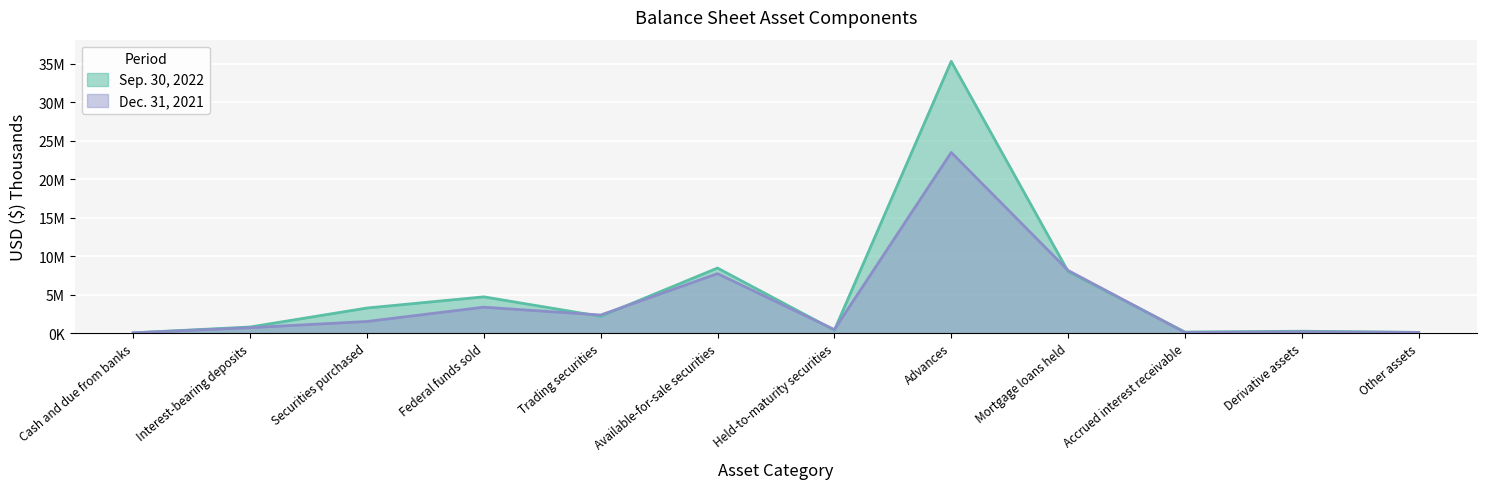

True or false: Sep. 30, 2022 has more than 1 interior local peaks.

True